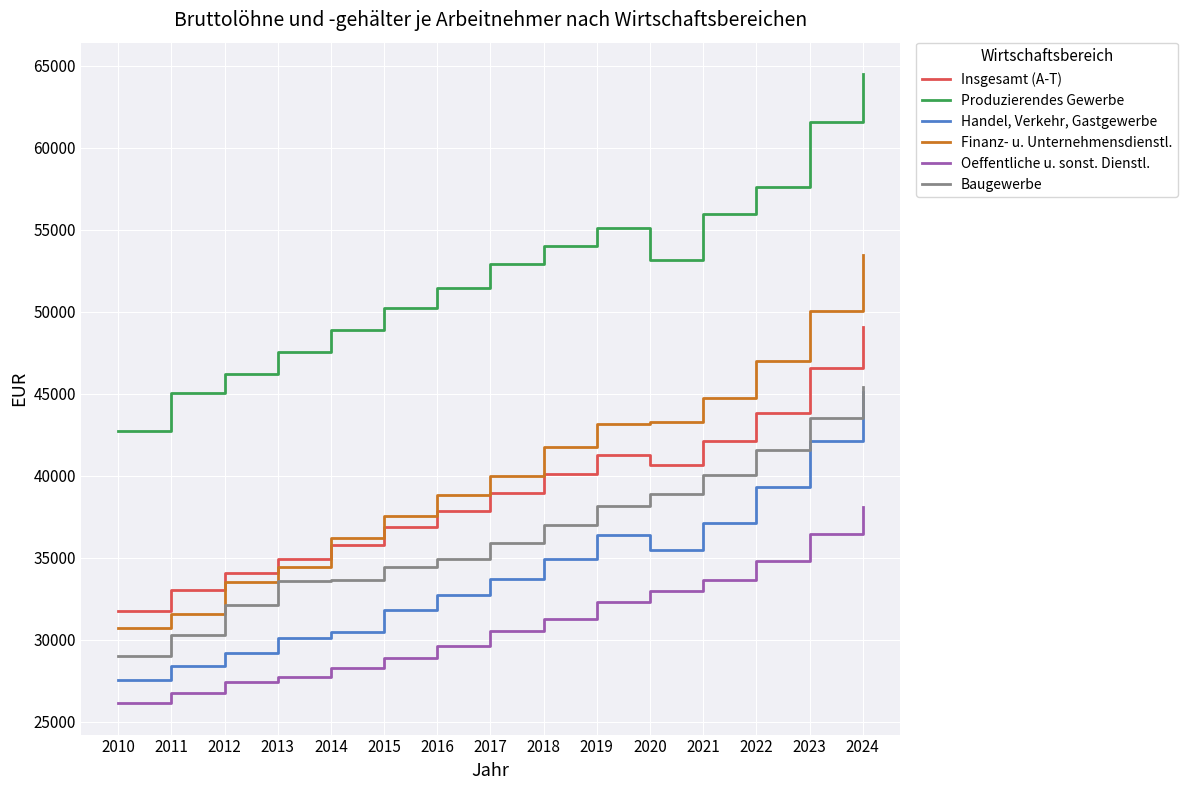

The Produzierendes Gewerbe series shows 45047 at 2011. True or false?

True